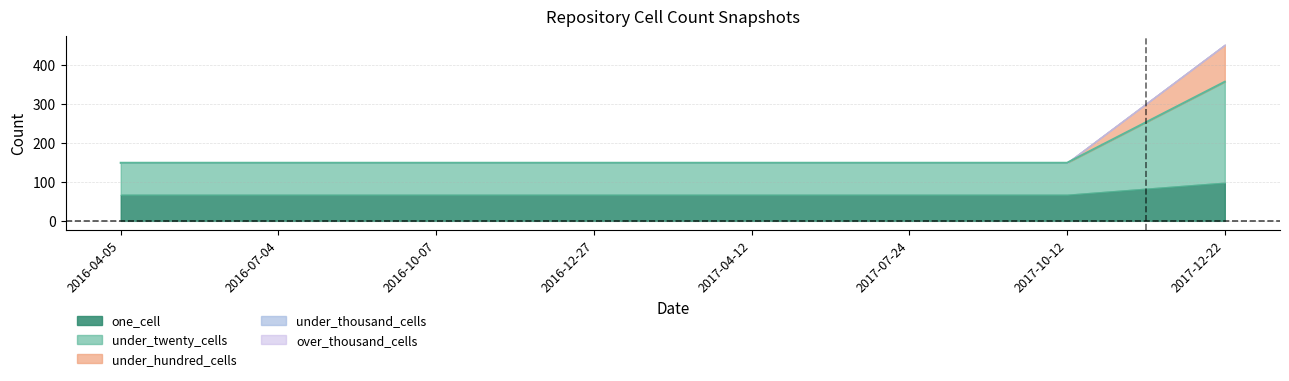

Which has a higher value, 2016-07-04 or 2017-10-12?

2016-07-04